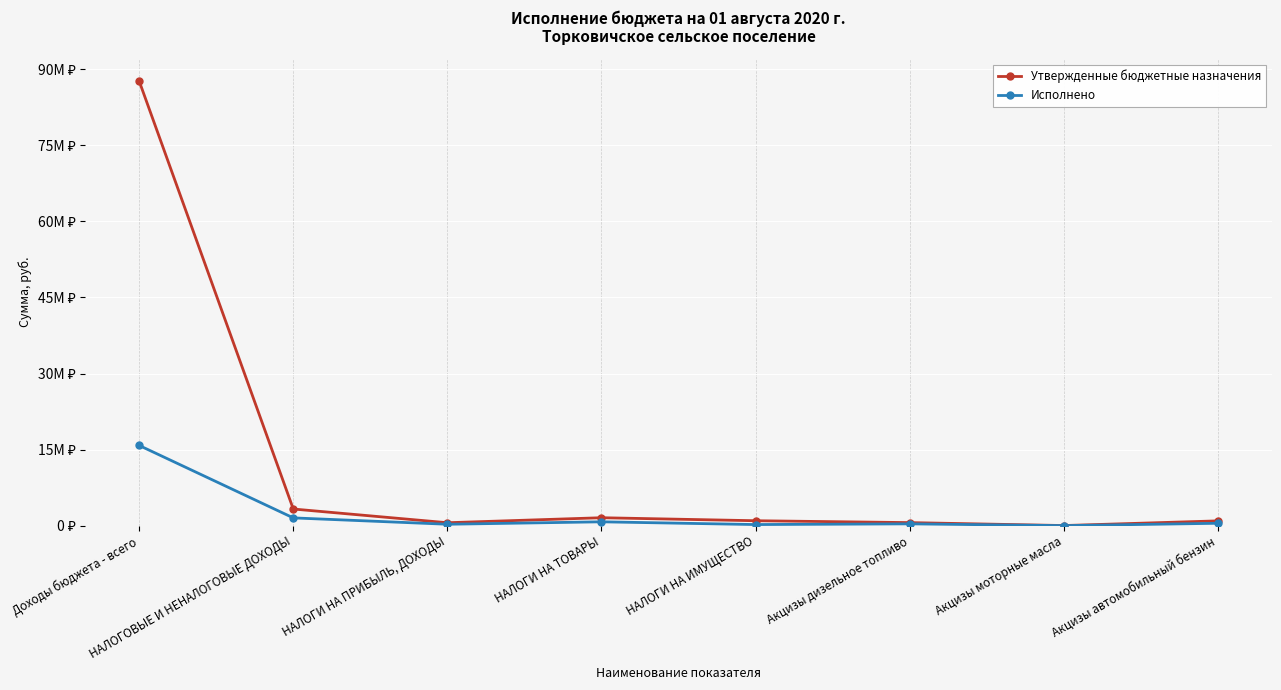

The Утвержденные бюджетные назначения series shows 1563100.0 at НАЛОГИ НА ТОВАРЫ. True or false?

True